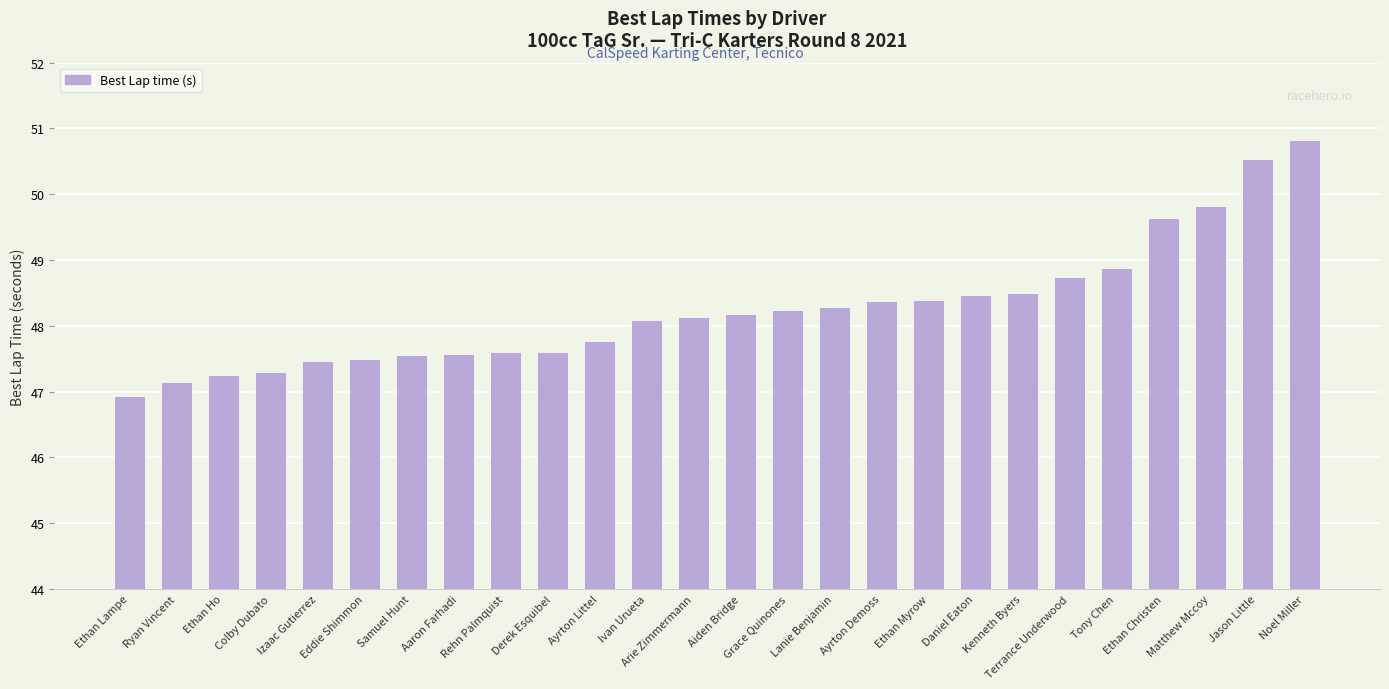

What is the smallest value displayed?

46.9